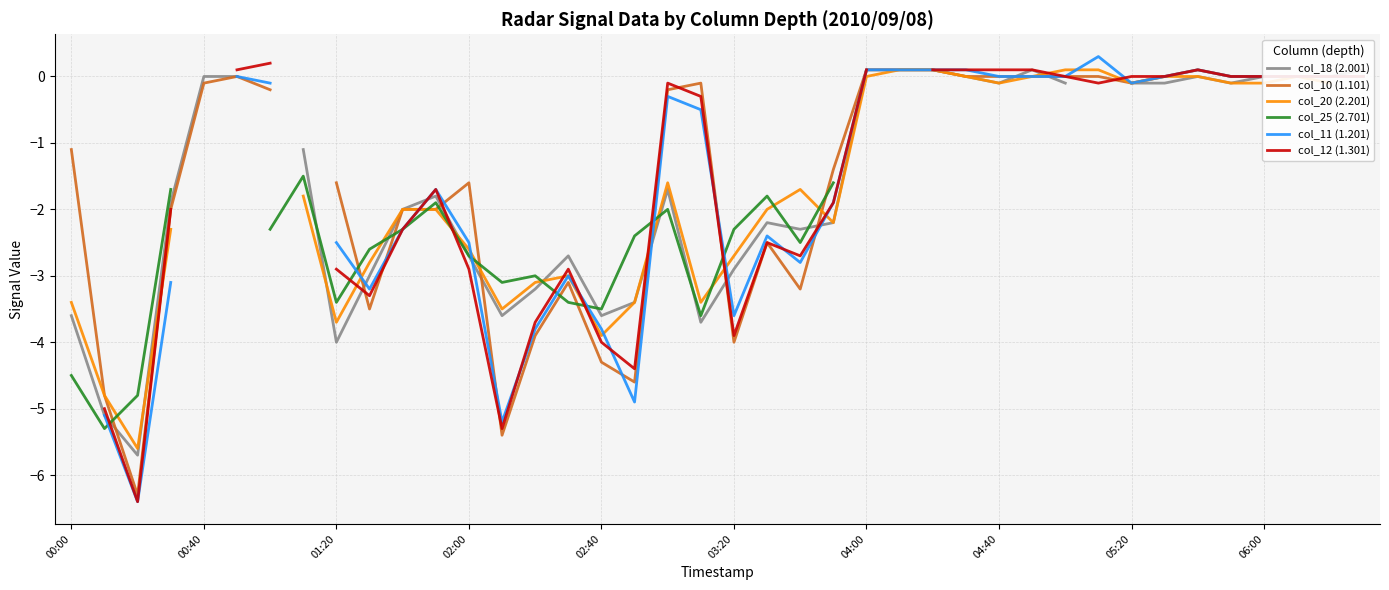

What is the lowest value of the col_25 (2.701) series?

-5.3